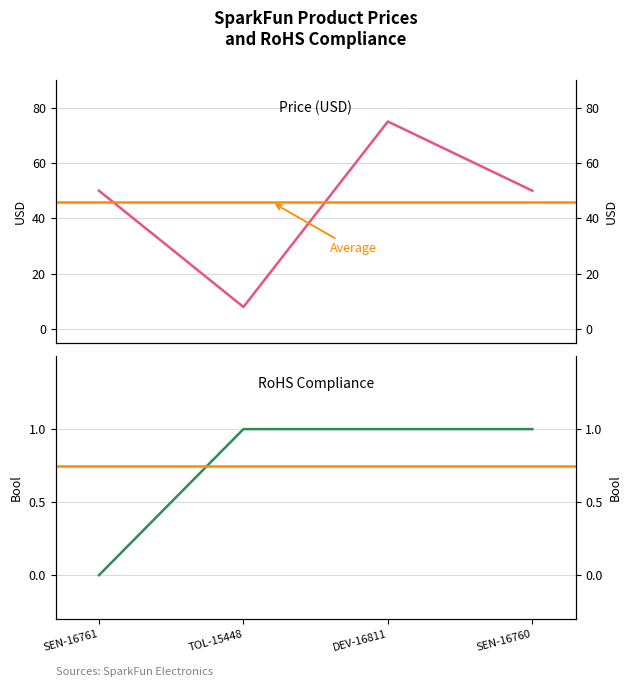

Reading left to right, transcribe all the data shown in this chart.

Price (USD): SEN-16761=50	TOL-15448=8	DEV-16811=75	SEN-16760=50
RoHS Compliance: SEN-16761=0	TOL-15448=1	DEV-16811=1	SEN-16760=1